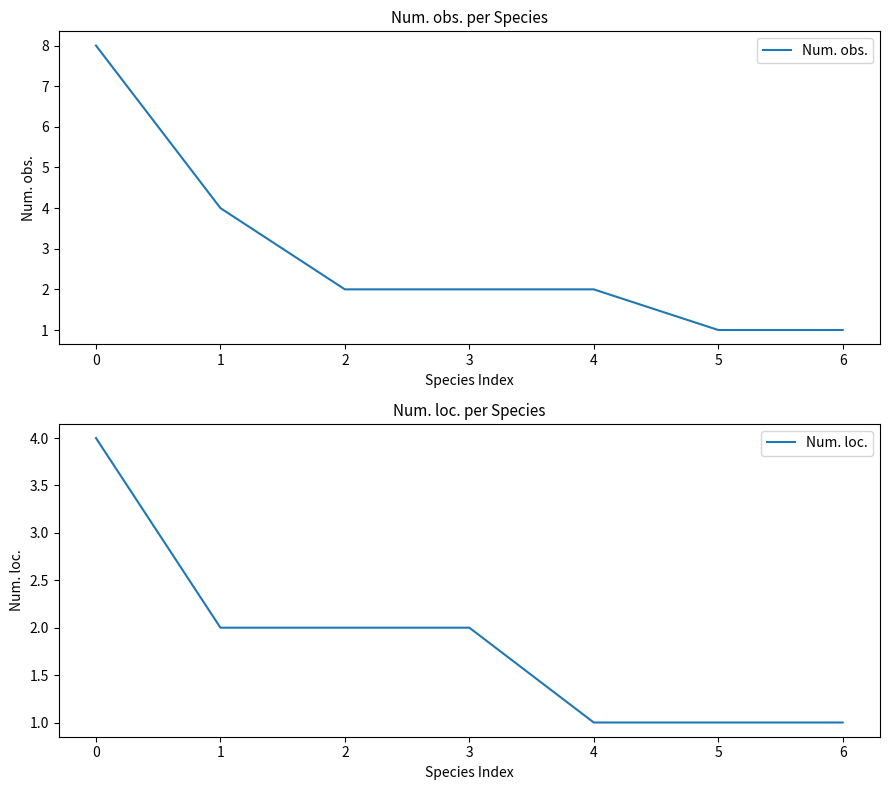

List the labels in order of Num. loc. value, smallest first.

4, 5, 6, 1, 2, 3, 0